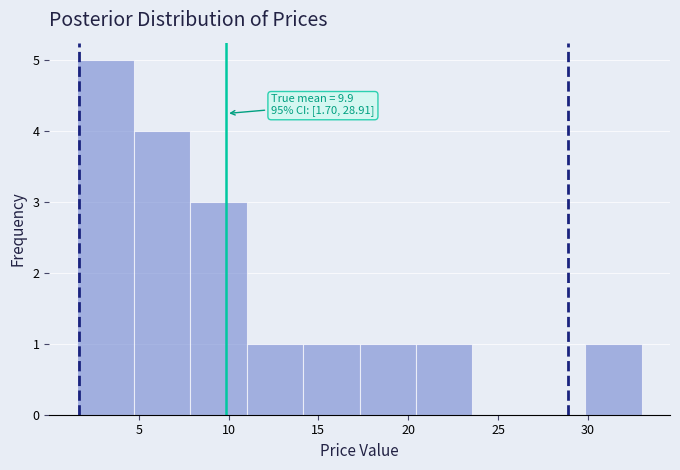

Which range on the x-axis has the tallest bar?

1.5 to 4.5